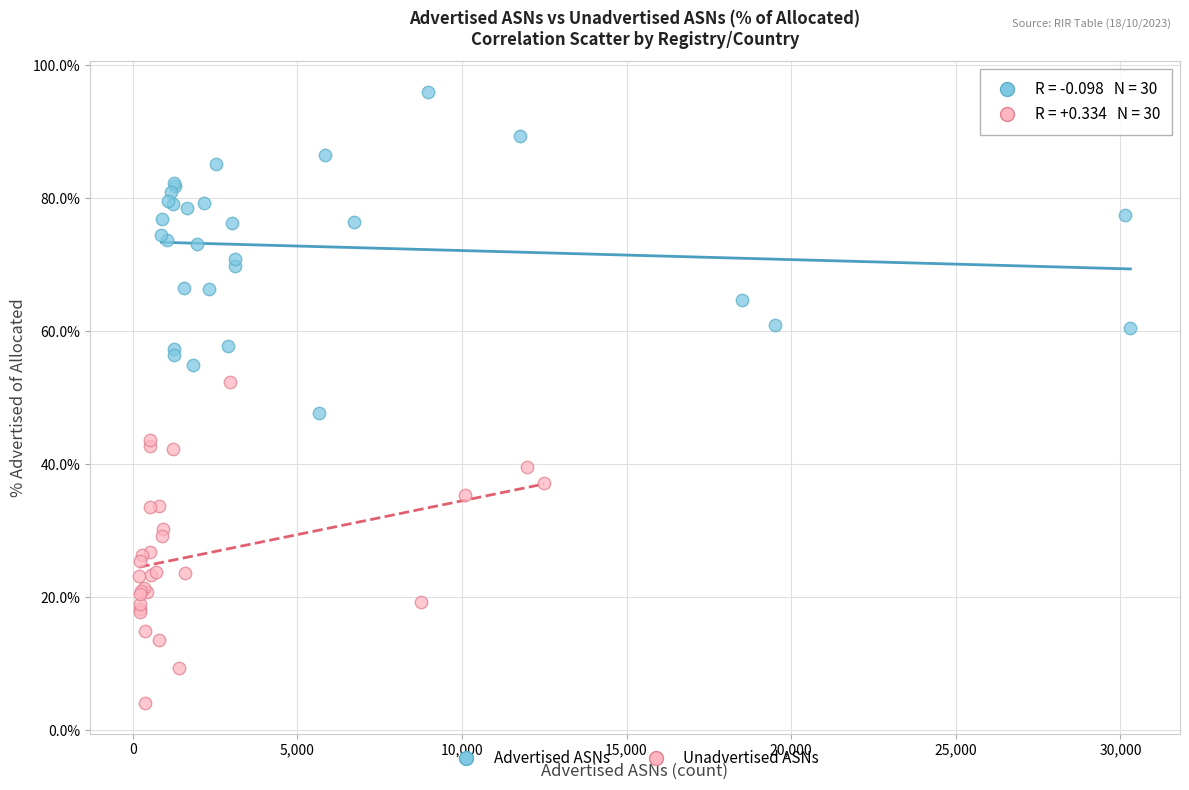

Which series reaches the maximum Y coordinate?

Advertised ASNs